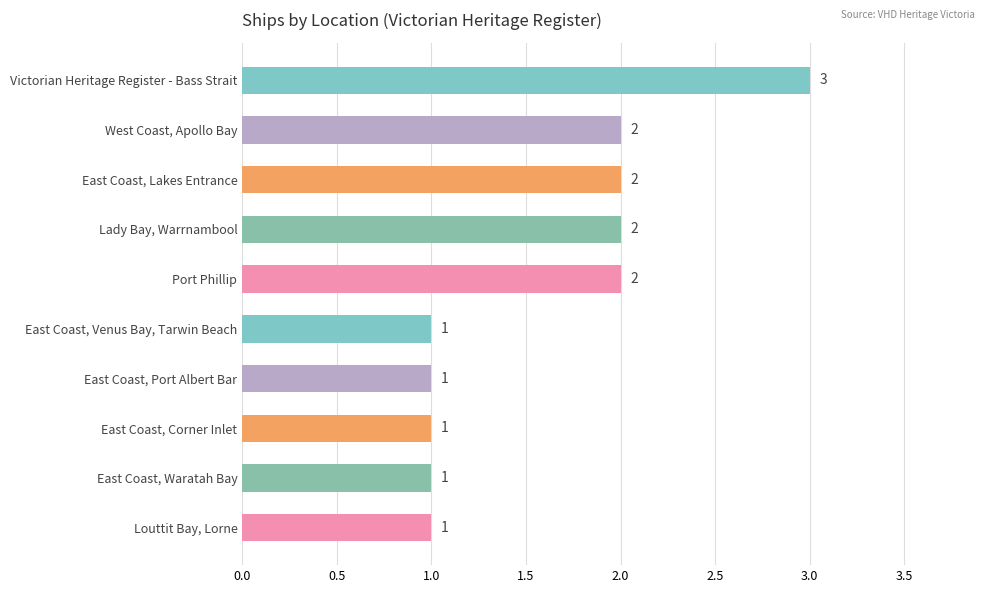

What position from the top is Port Phillip?

5